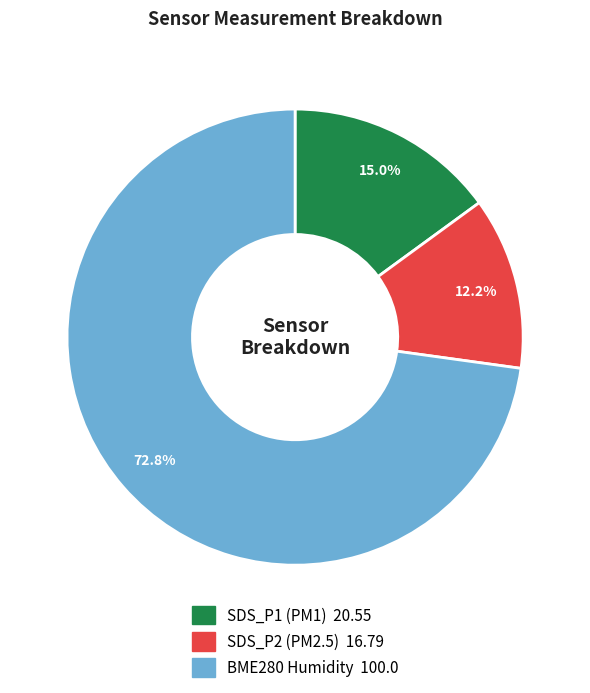

Does any single category account for the majority?

Yes